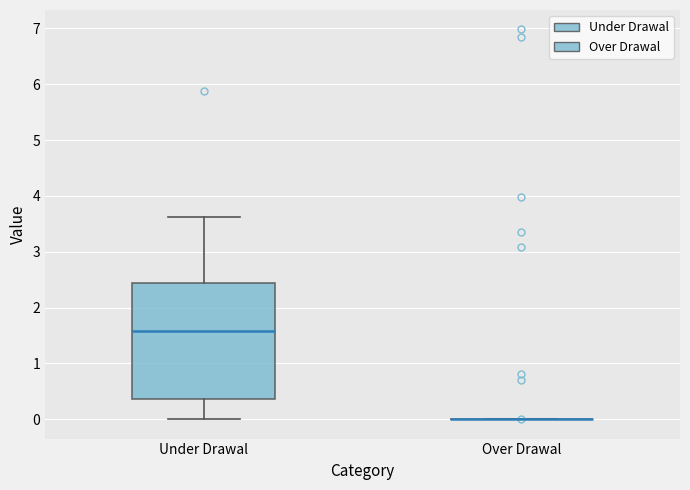

Reading left to right, read every box against the y-axis: the position of its median line, the range the box covers, and the ends of its whiskers. The values are not printed on the chart, so give them approximately, as read against the axis.

Under Drawal: median 1.6, box 0.4 to 2.4, whiskers 0.0 to 3.6
Over Drawal: box collapsed to a line at 0.0, whiskers 0.0 to 0.0